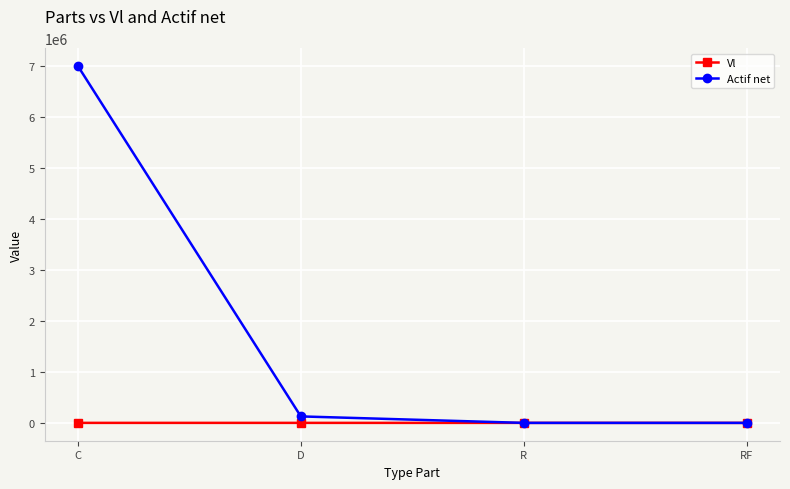

At which label does Actif net reach its peak?

C